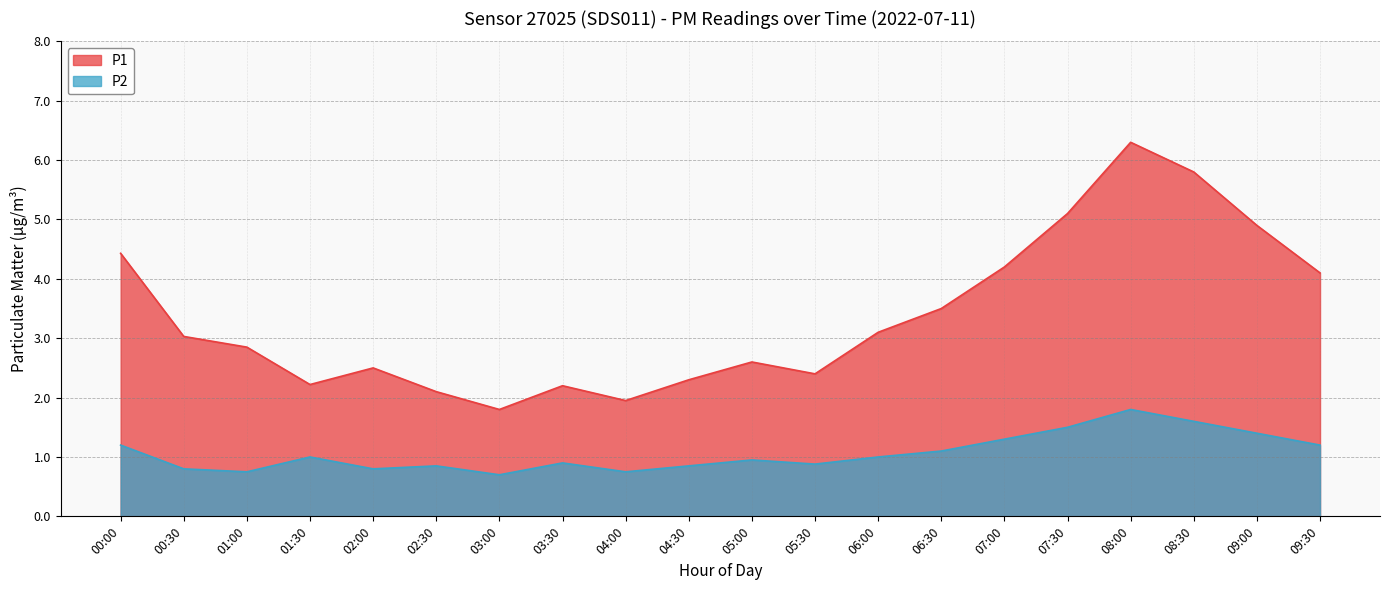

Reading right to left, extract all data points from this chart.

P1: 4.1	4.9	5.8	6.3	5.1	4.2	3.5	3.1	2.4	2.6	2.3	1.9	2.2	1.8	2.1	2.5	2.2	2.9	3.0	4.4
P2: 1.2	1.4	1.6	1.8	1.5	1.3	1.1	1.0	0.9	0.9	0.8	0.8	0.9	0.7	0.8	0.8	1.0	0.8	0.8	1.2